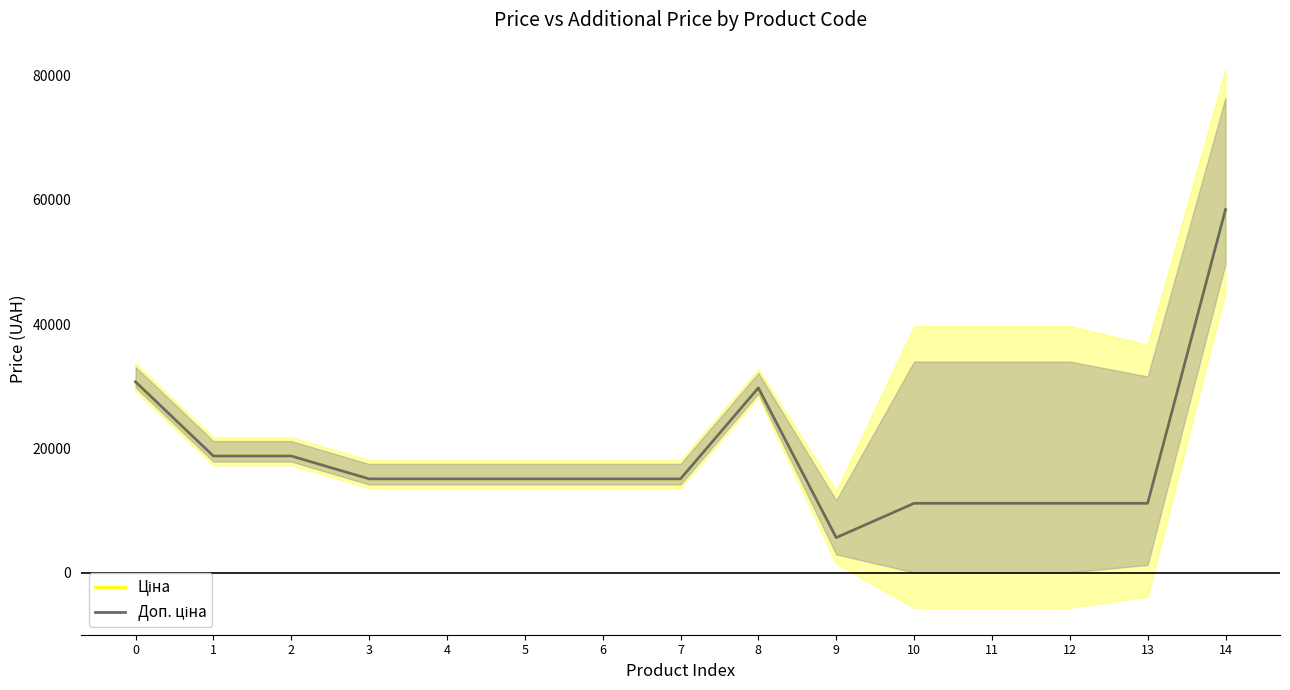

Reading right to left, what are all the values shown in this chart?

Ціна: 58426.5	11188.2	11188.2	11188.2	11188.2	5673.8	29747.2	15120.0	15120.0	15120.0	15120.0	15120.0	18796.8	18796.8	30717.1
Доп. ціна: 58426.5	11188.2	11188.2	11188.2	11188.2	5673.8	29747.2	15120.0	15120.0	15120.0	15120.0	15120.0	18796.8	18796.8	30717.1